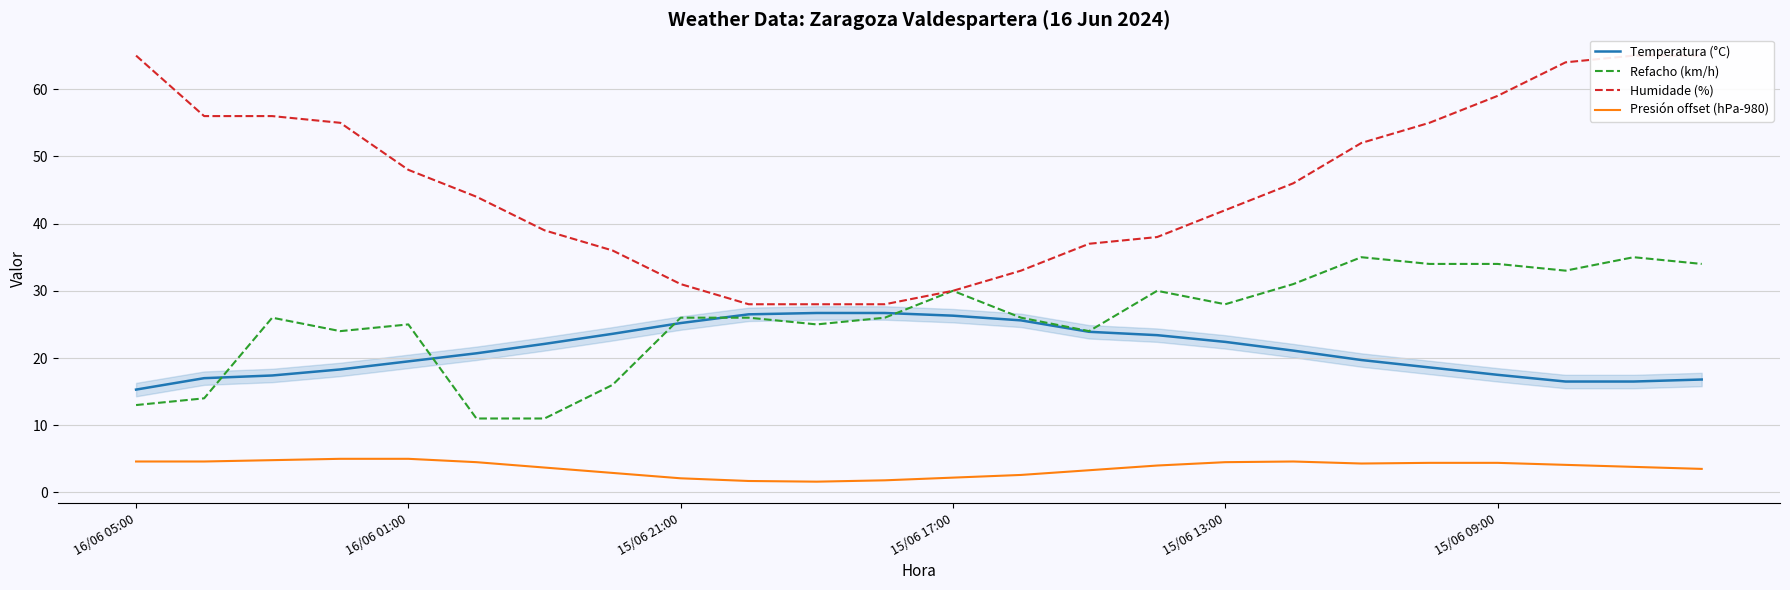

What is the difference between the maximum and second lowest values in the Humidade (%) series?

37.0